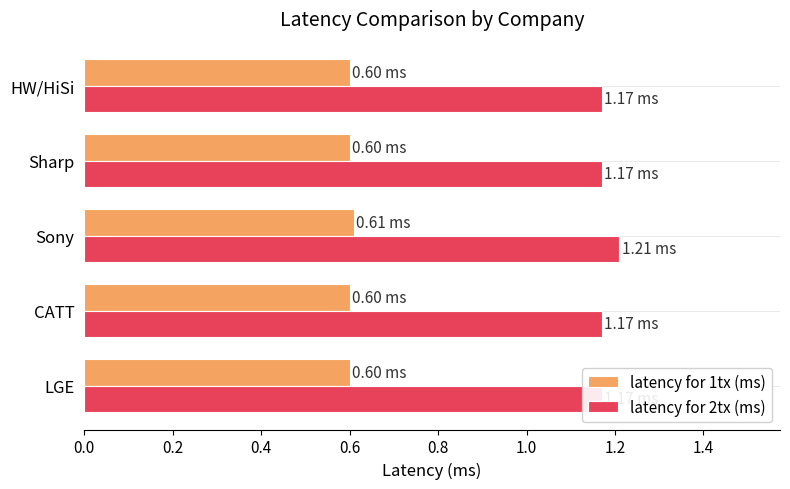

What are all the series names shown in the legend?

latency for 1tx (ms), latency for 2tx (ms)